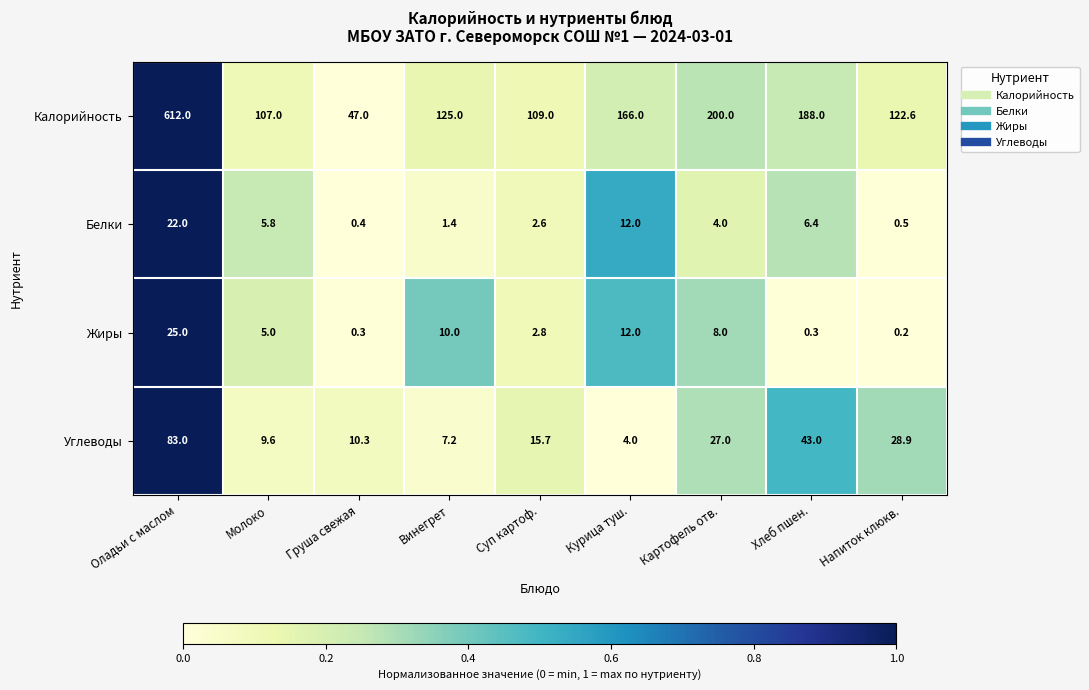

At which category is the sum across all series the highest?

Оладьи с маслом